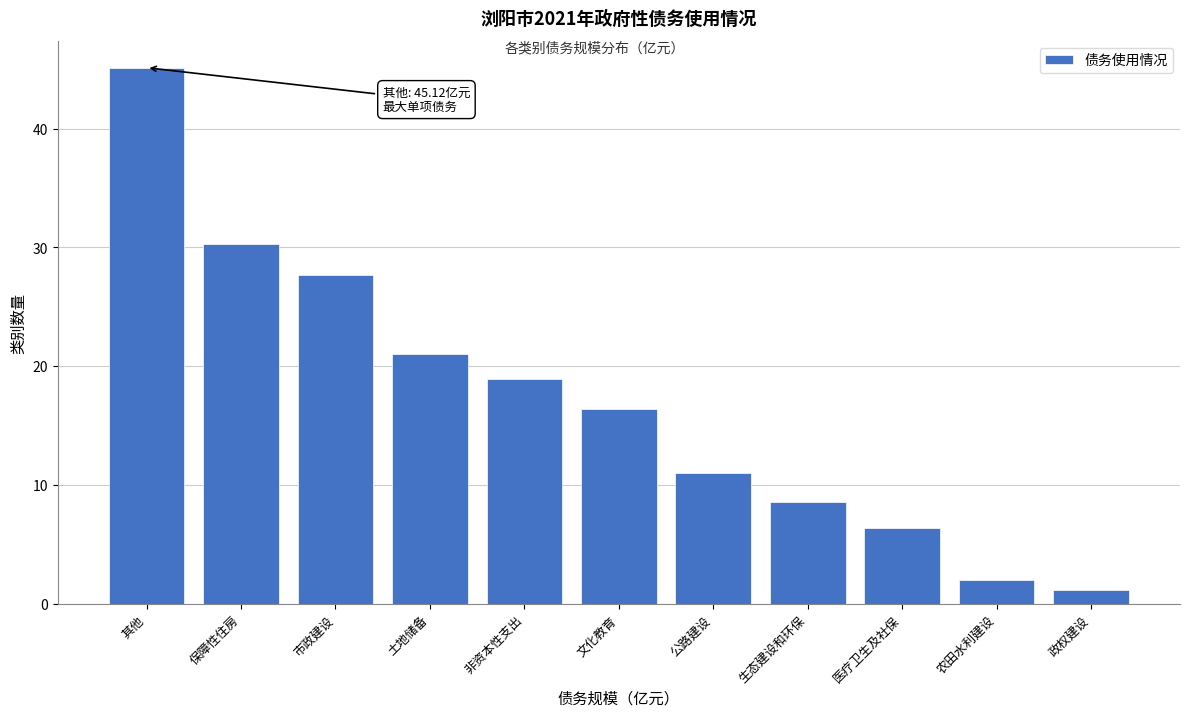

Approximately how many times larger is the value at 非资本性支出 compared to 市政建设?

0.7